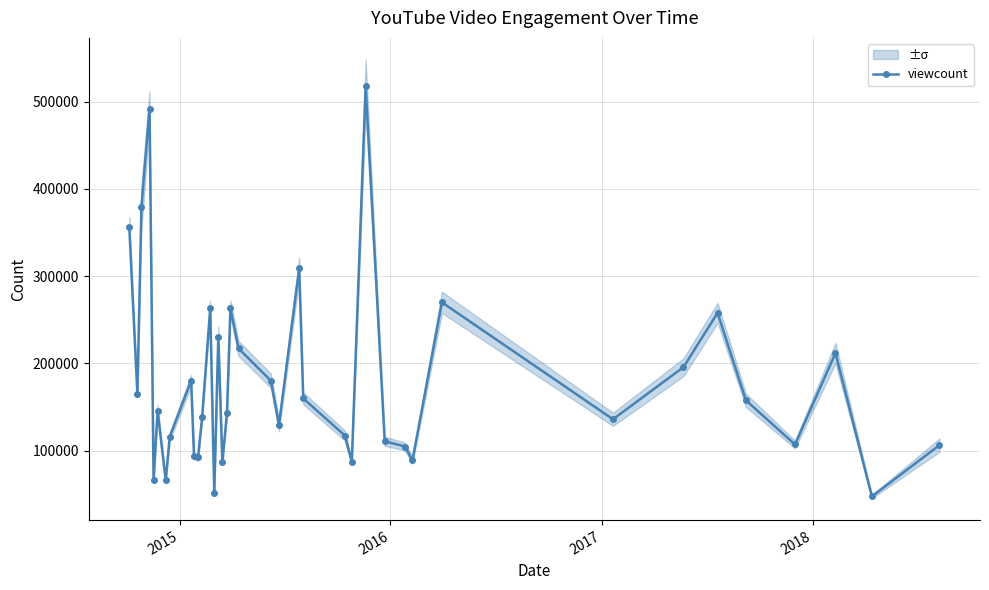

What is the maximum value shown in the chart?

517881